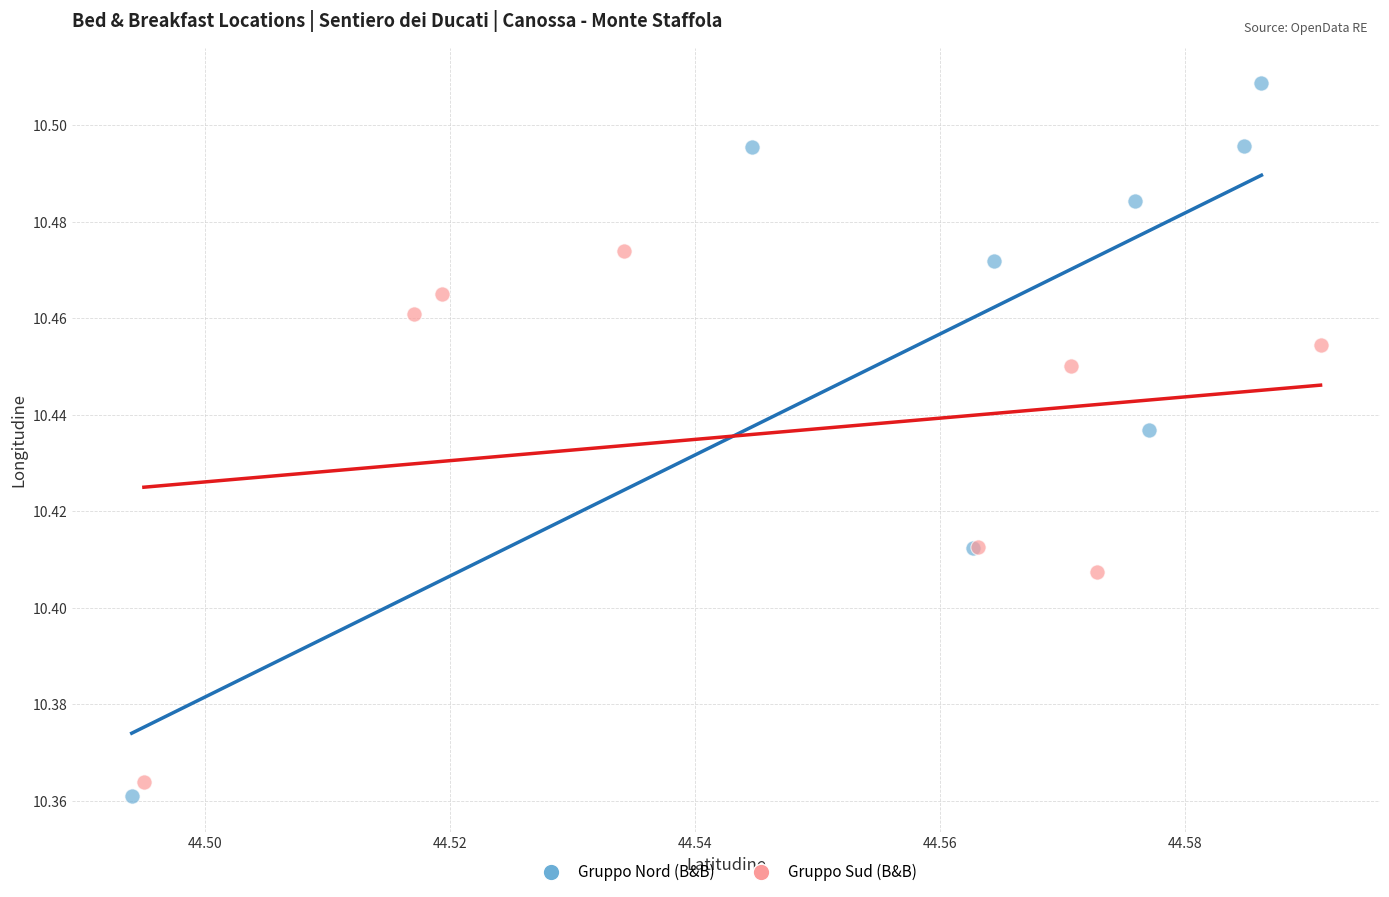

Which series contains the highest Y value?

Gruppo Nord (B&B)